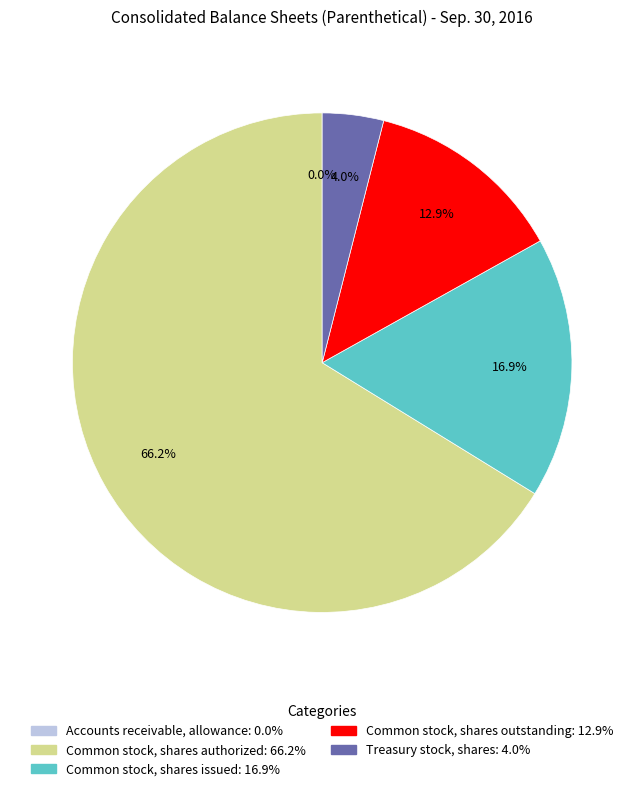

How much of the chart is everything except Common stock, shares outstanding?

87.1%